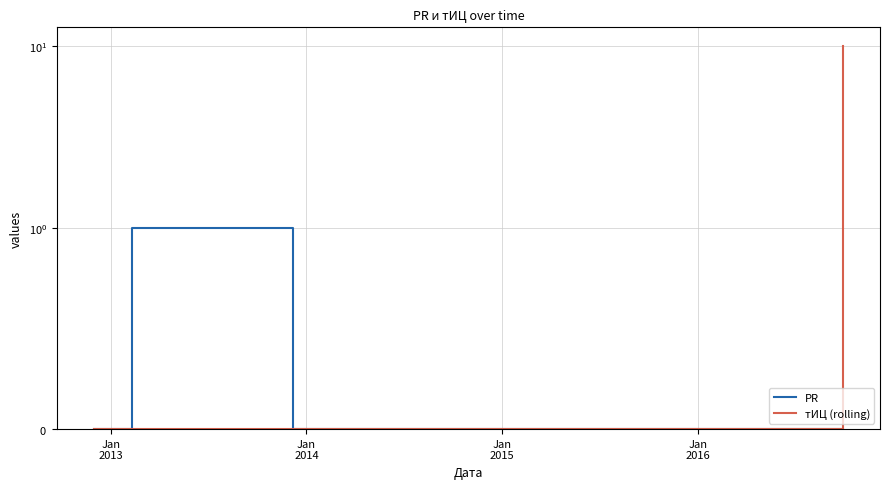

How many interior local peaks does the PR series have?

1